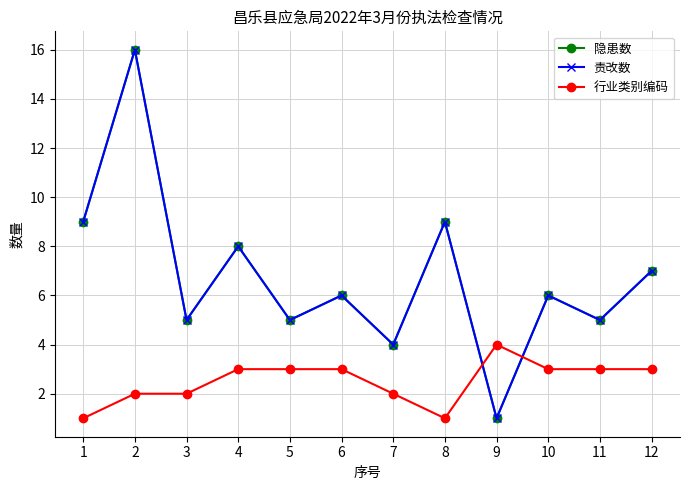

How many interior local peaks does the 责改数 series have?

5